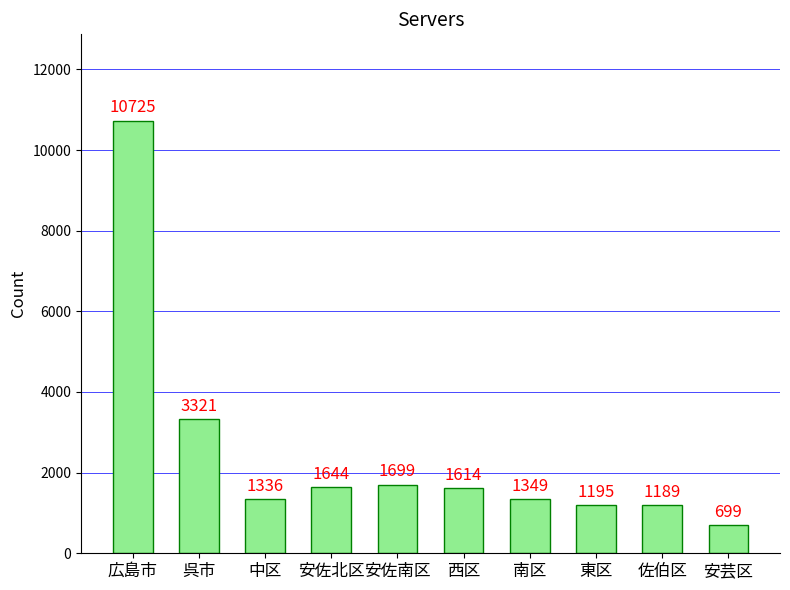

Count the number of data series in this chart.

1